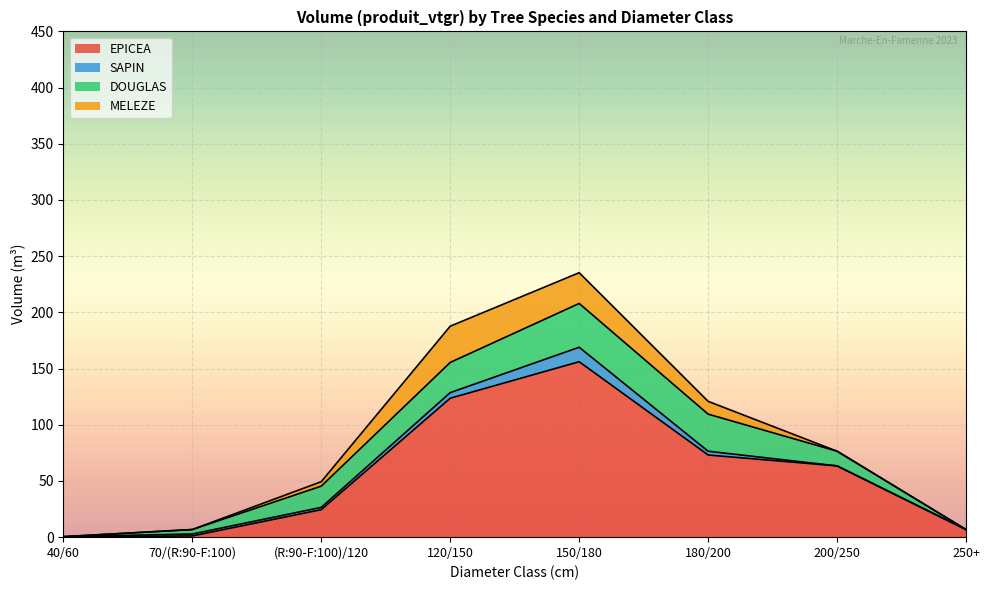

What is the label of the 1st point from the right?

250+